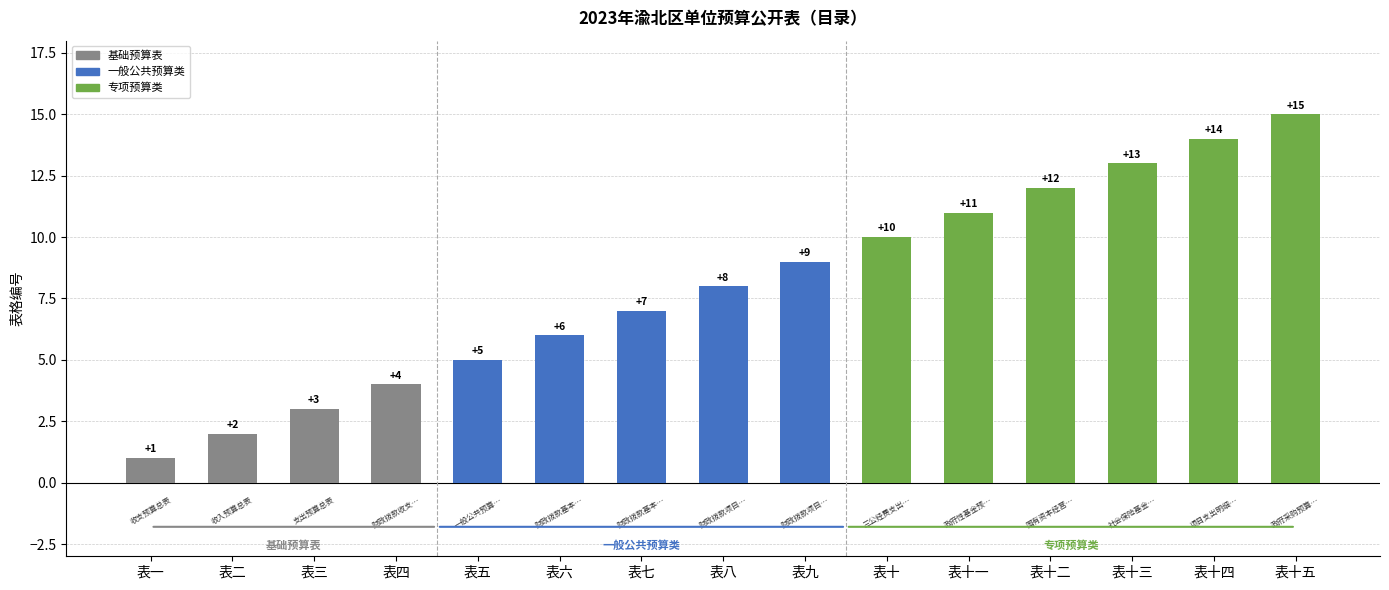

The chart shows a value of 3 at 表三. True or false?

True